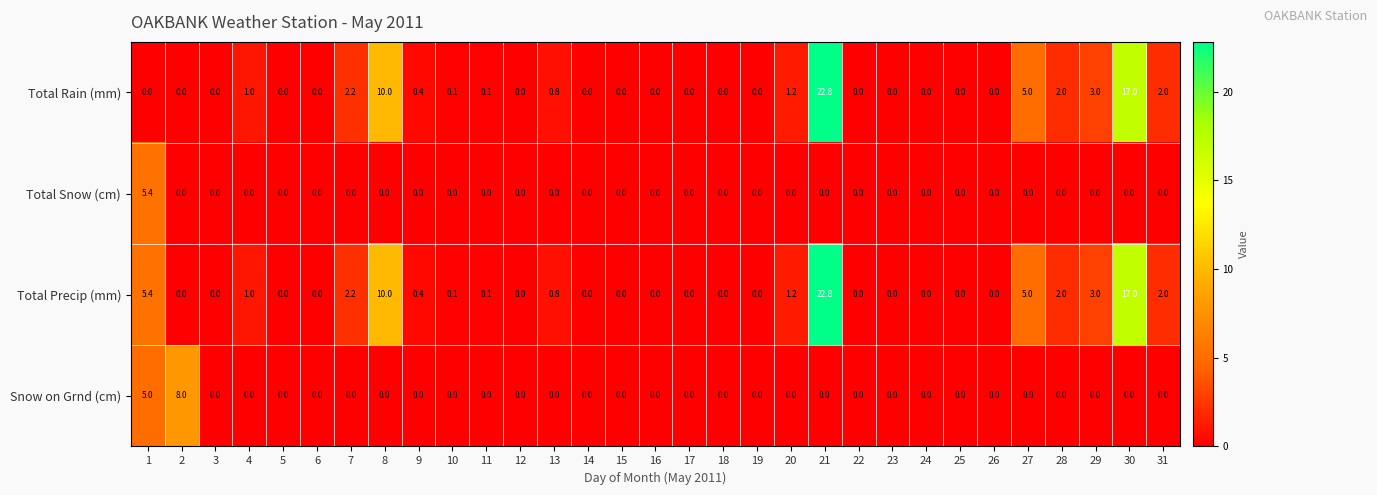

The Total Snow (cm) series shows 3.8 at 9. True or false?

False